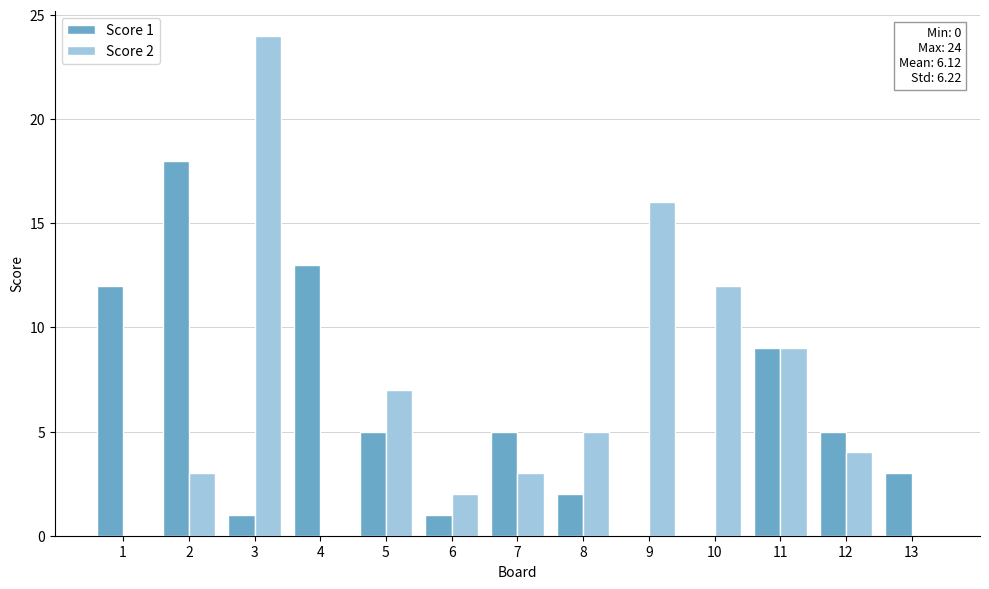

Are the bars grouped side by side (vs. stacked)?

Yes